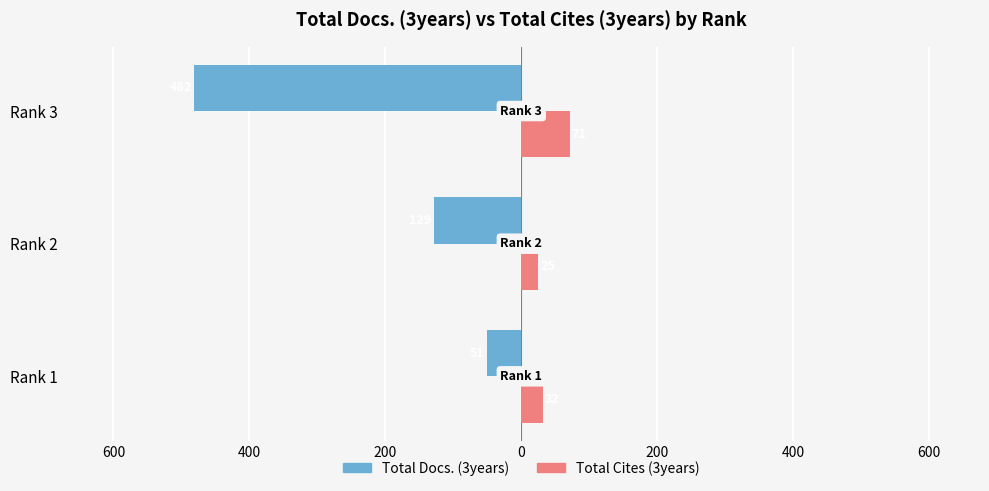

What are all the series names shown in the legend?

Total Docs. (3years), Total Cites (3years)